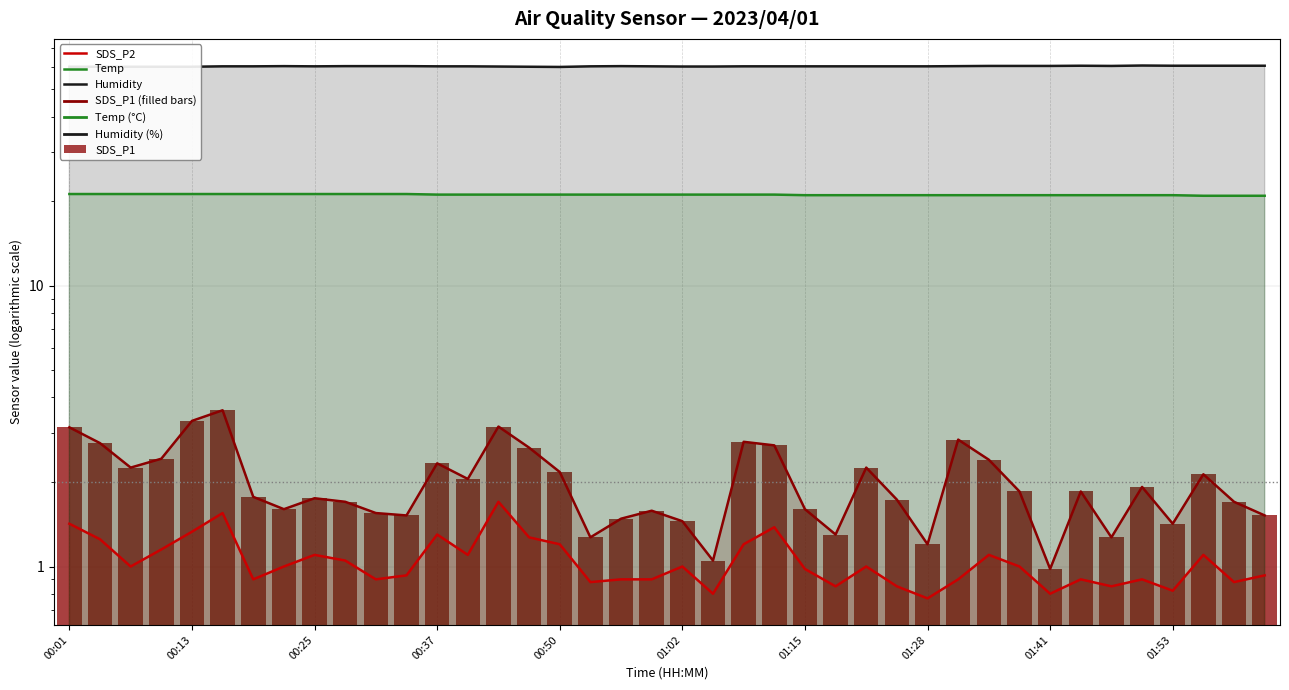

How many groups of bars are there?

40